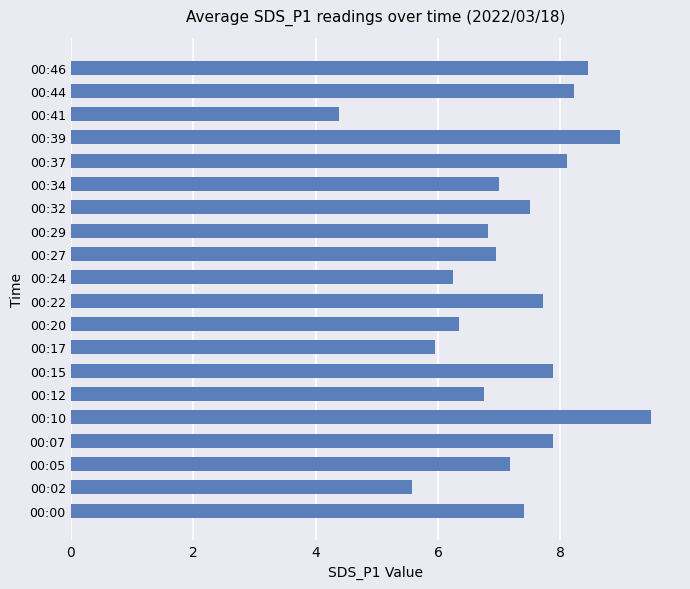

What is the maximum value shown in the chart?

9.5